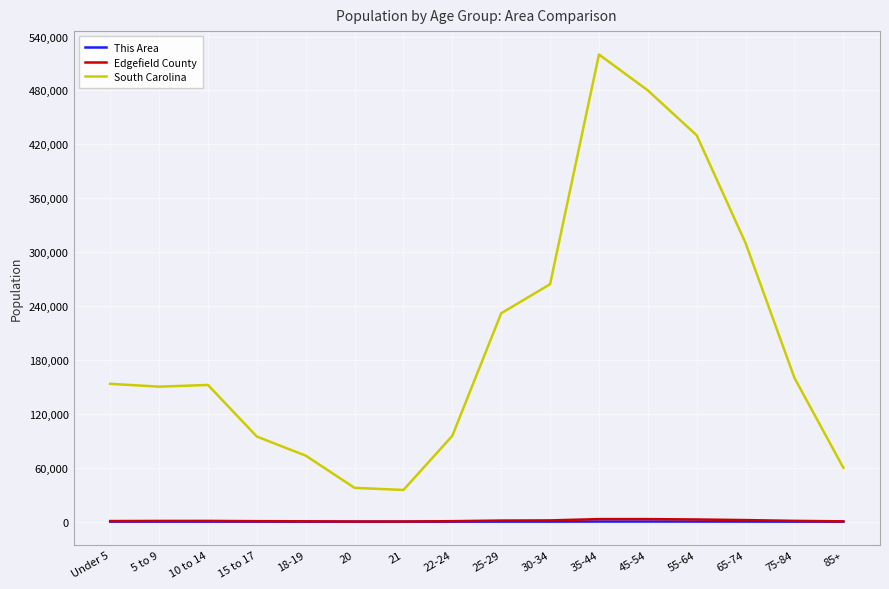

Which label corresponds to the largest value in the chart?

35-44